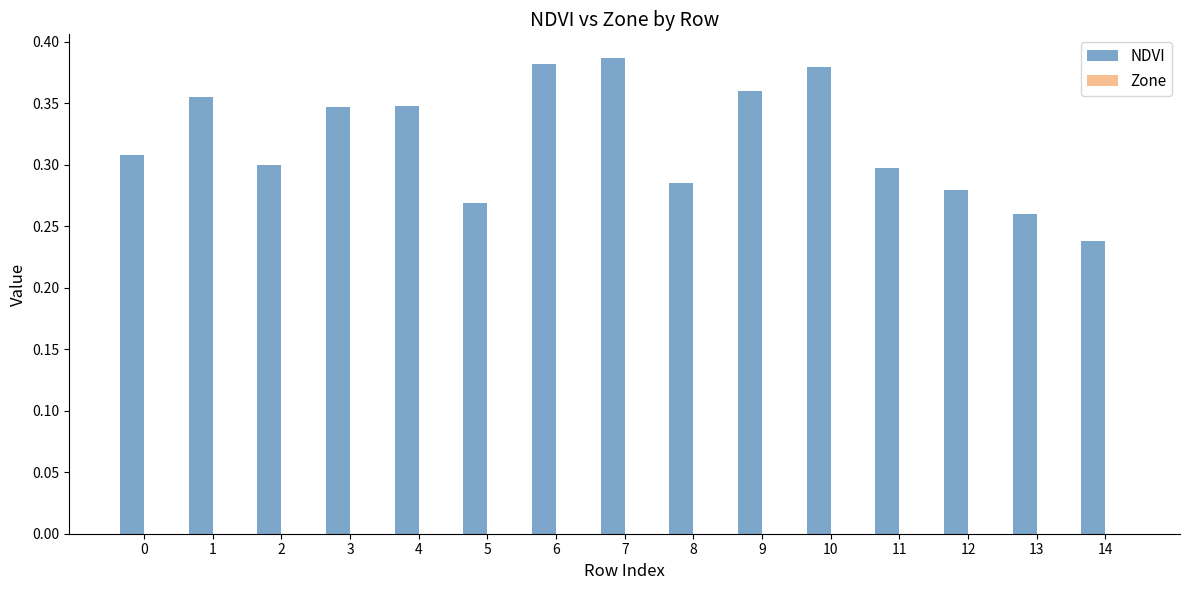

Where is the data nearest to the value 0?

14